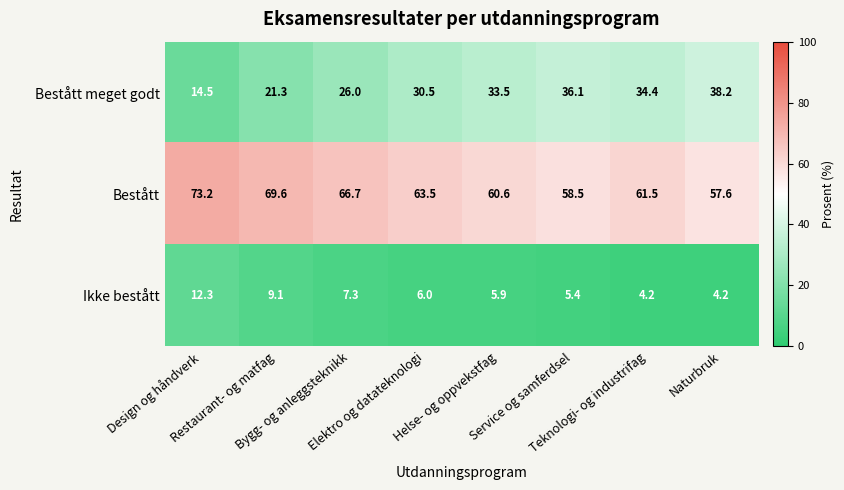

What is the difference between the maximum and minimum values in the Bestått series?

15.6